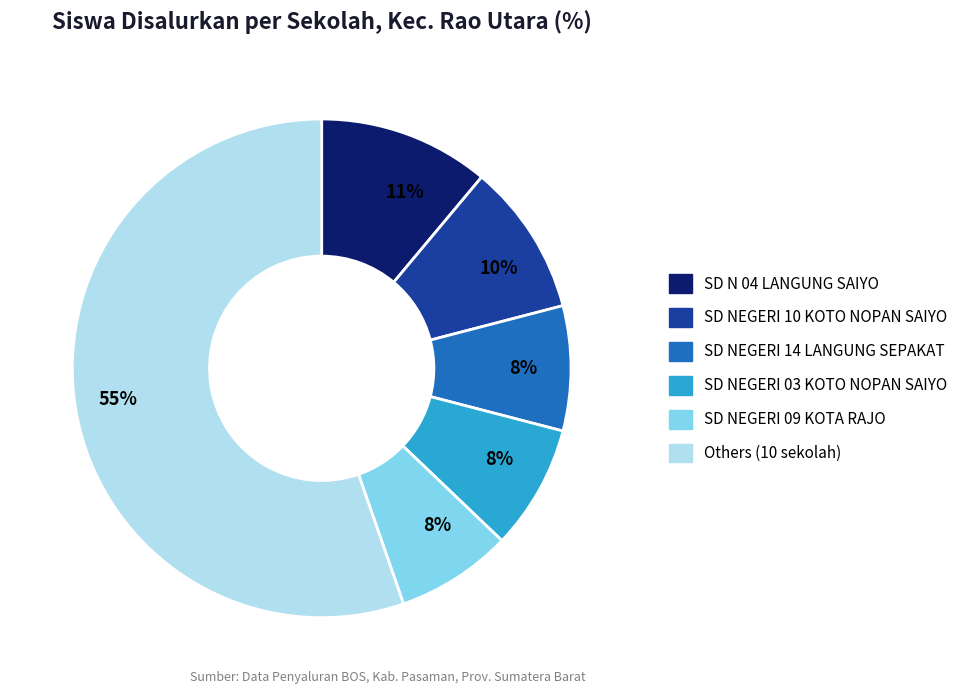

To the nearest percent, what is the average slice percentage?

17%